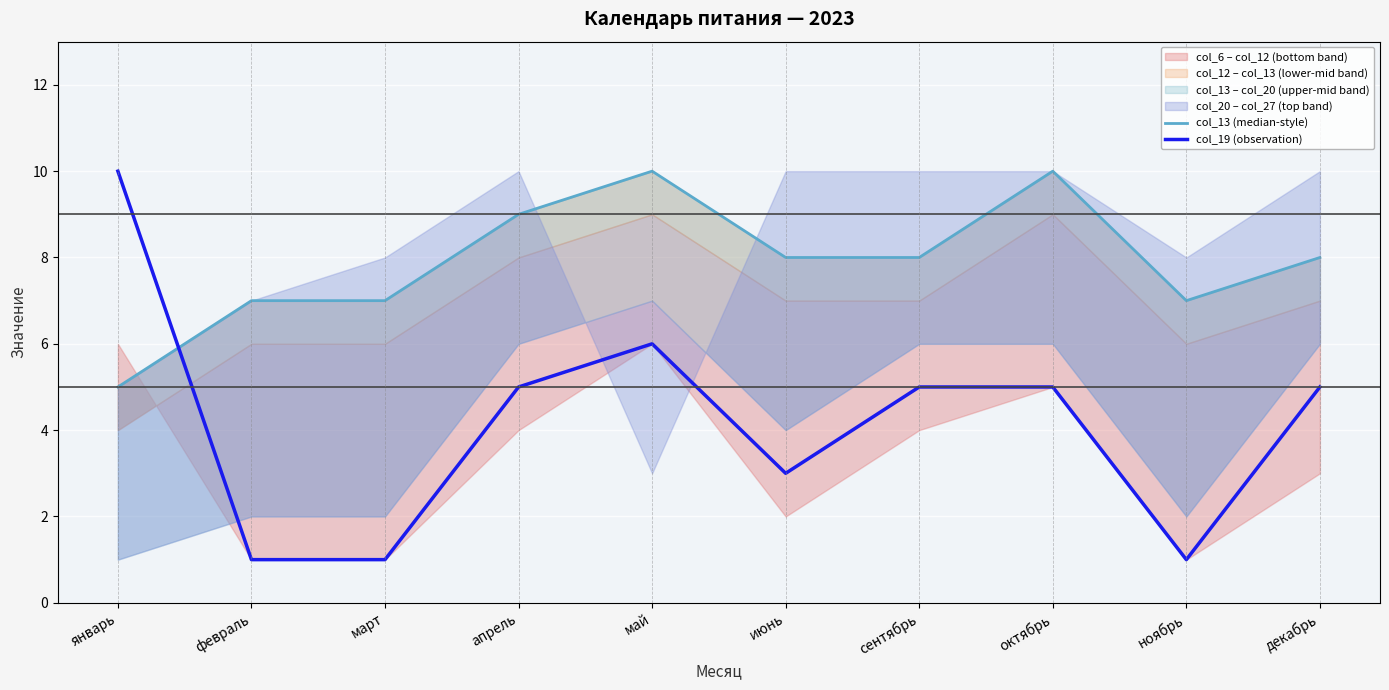

How many values in the col_19 (observation) series are below 5?

4